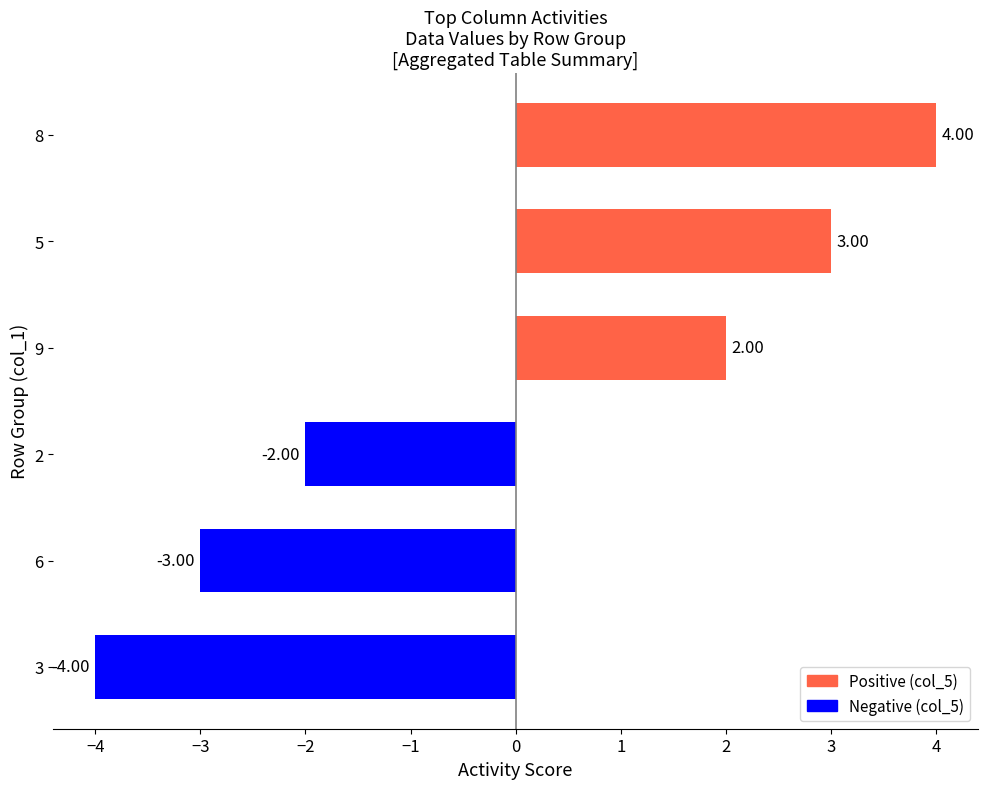

What is the sum of the values at 5 and 8?

7